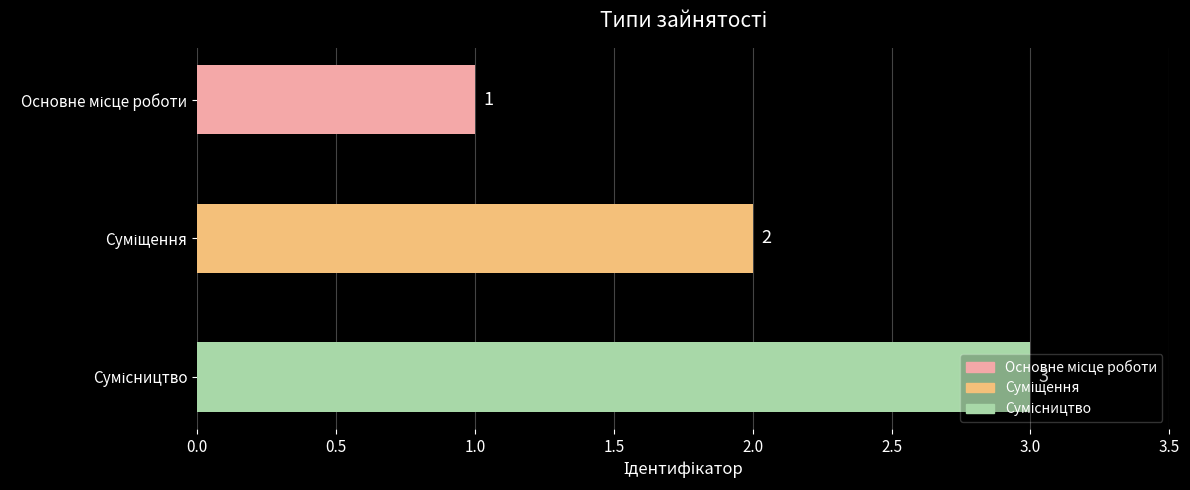

Does the chart contain any negative values?

No